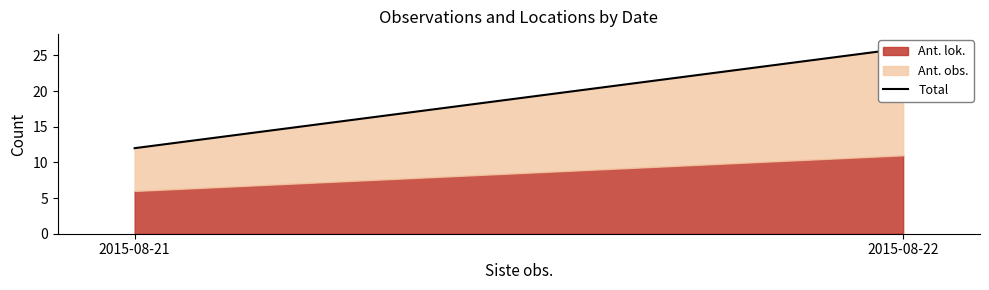

The chart shows a value of 7 at 2015-08-21. True or false?

False